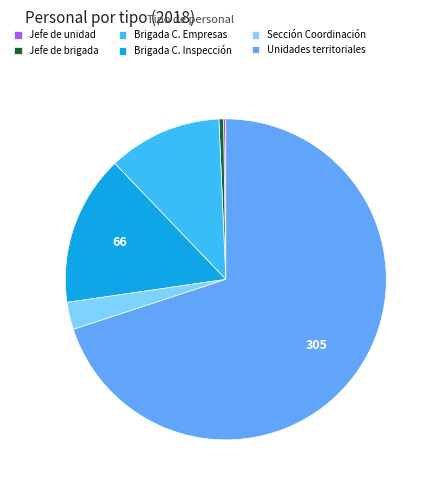

True or false: Unidades territoriales accounts for 61% of the total.

False